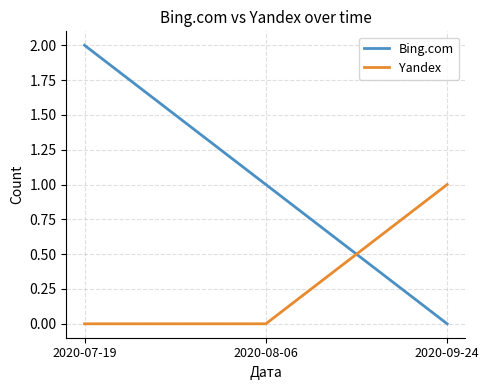

Reading left to right, list all the values displayed in this chart.

Bing.com: 2020-07-19=2	2020-08-06=1	2020-09-24=0
Yandex: 2020-07-19=0	2020-08-06=0	2020-09-24=1